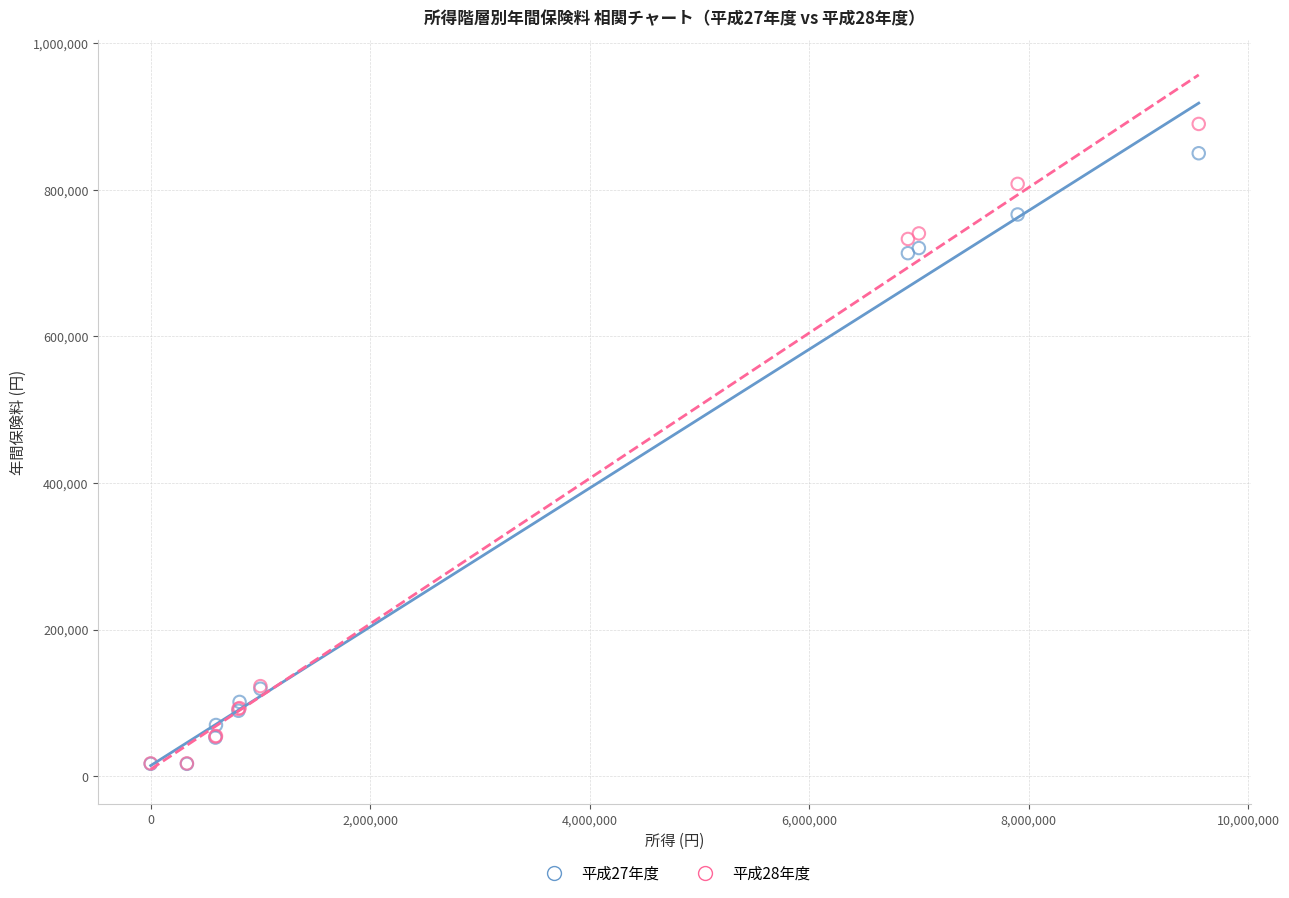

What are all the series names shown in the legend?

平成27年度, 平成28年度